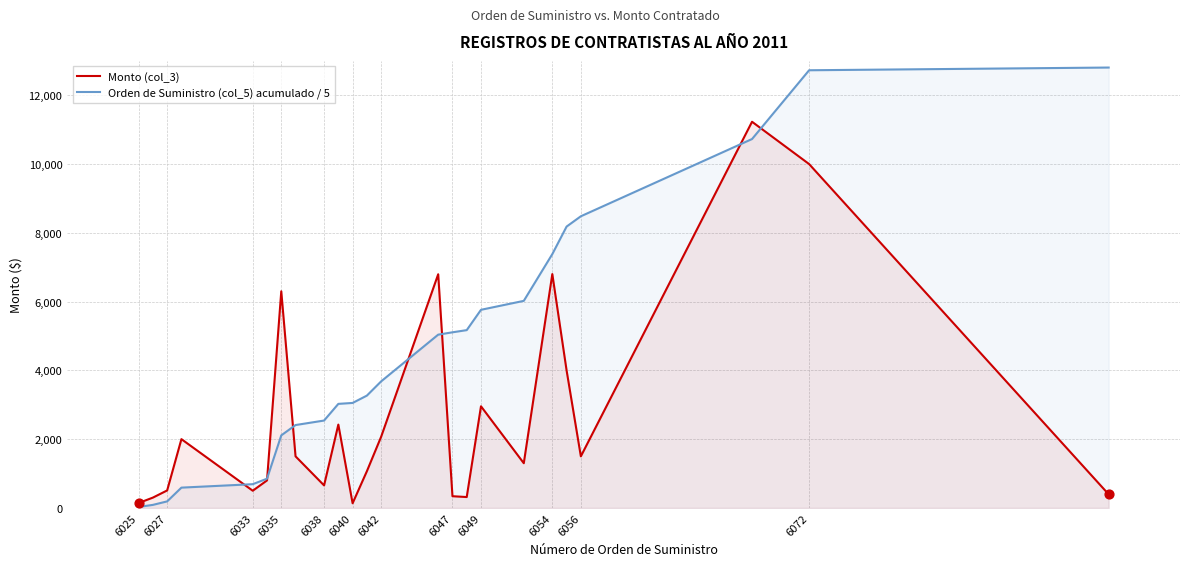

Which series contains the highest Y value?

Orden de Suministro (col_5) acumulado / 5